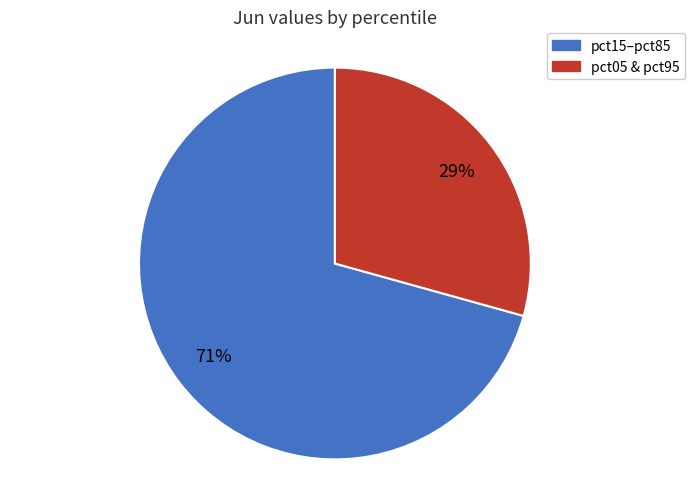

Rank the categories by value from lowest to highest.

pct05 & pct95, pct15–pct85